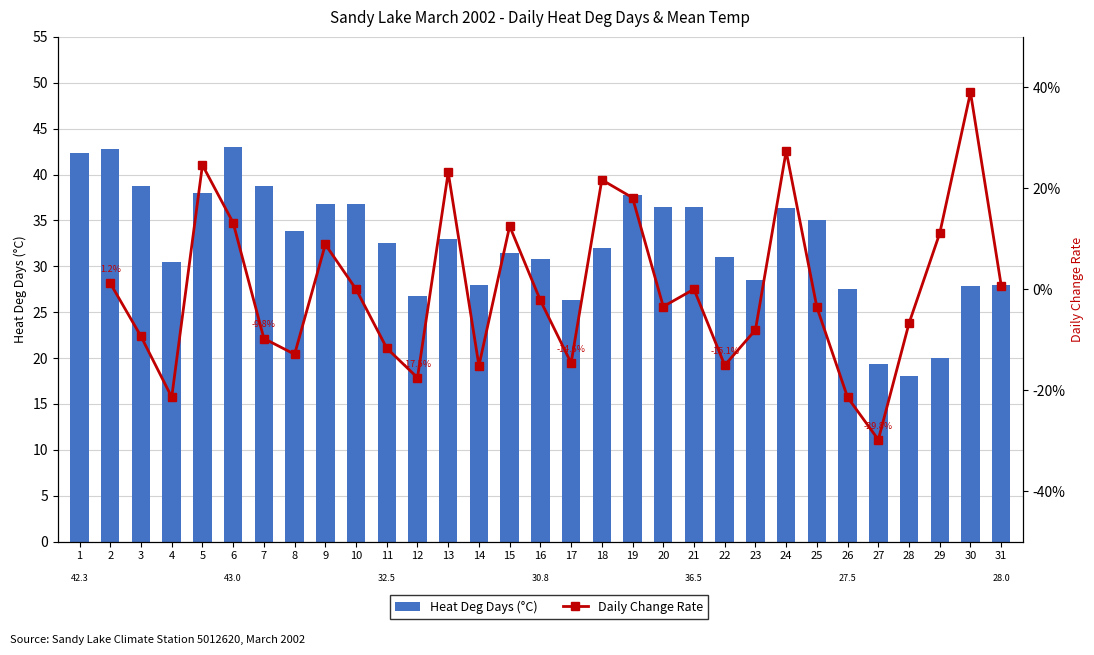

What is the ratio of the value at 9 to the value at 26?

1.3